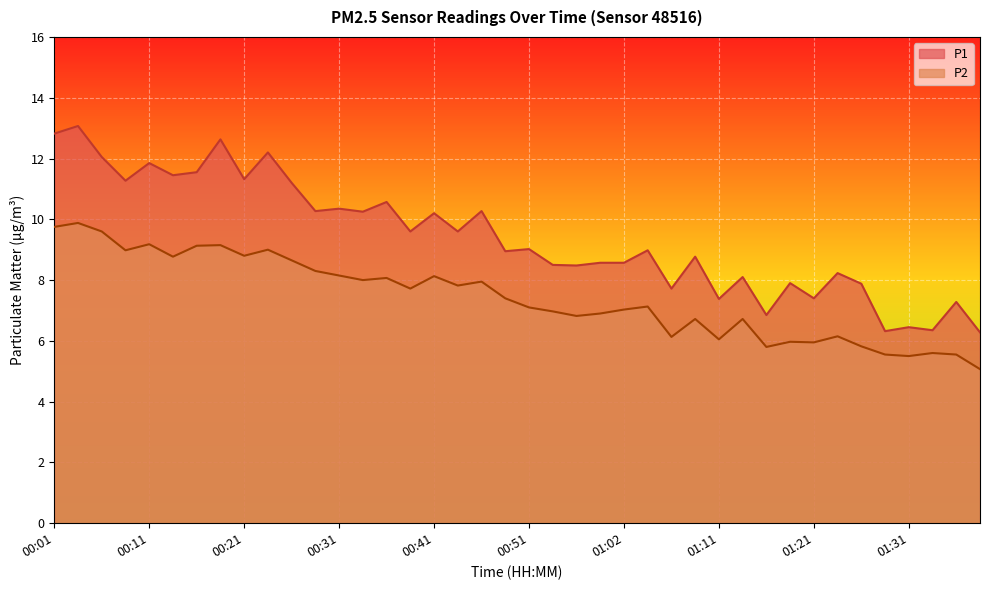

True or false: P2 and P1 intersect in this chart.

False